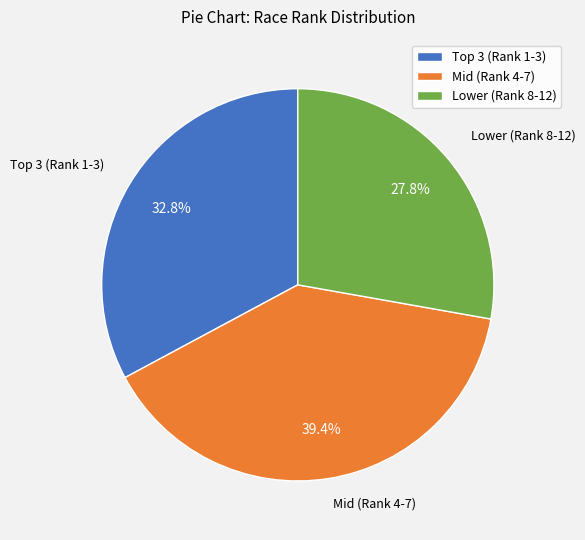

Count the number of slices in the pie.

3